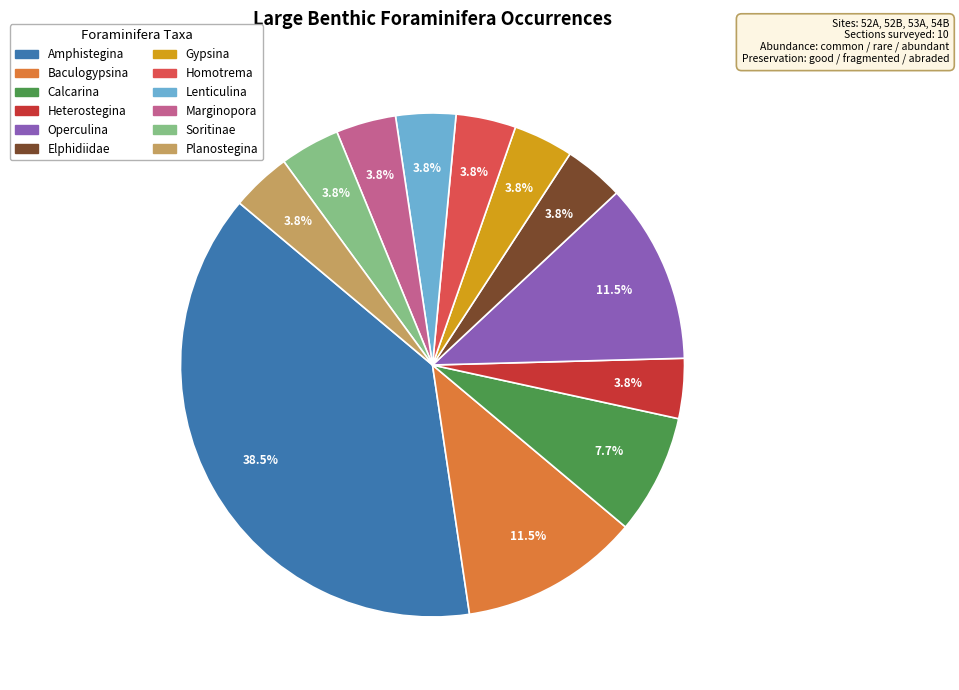

The Gypsina slice represents 11% of the pie. True or false?

False